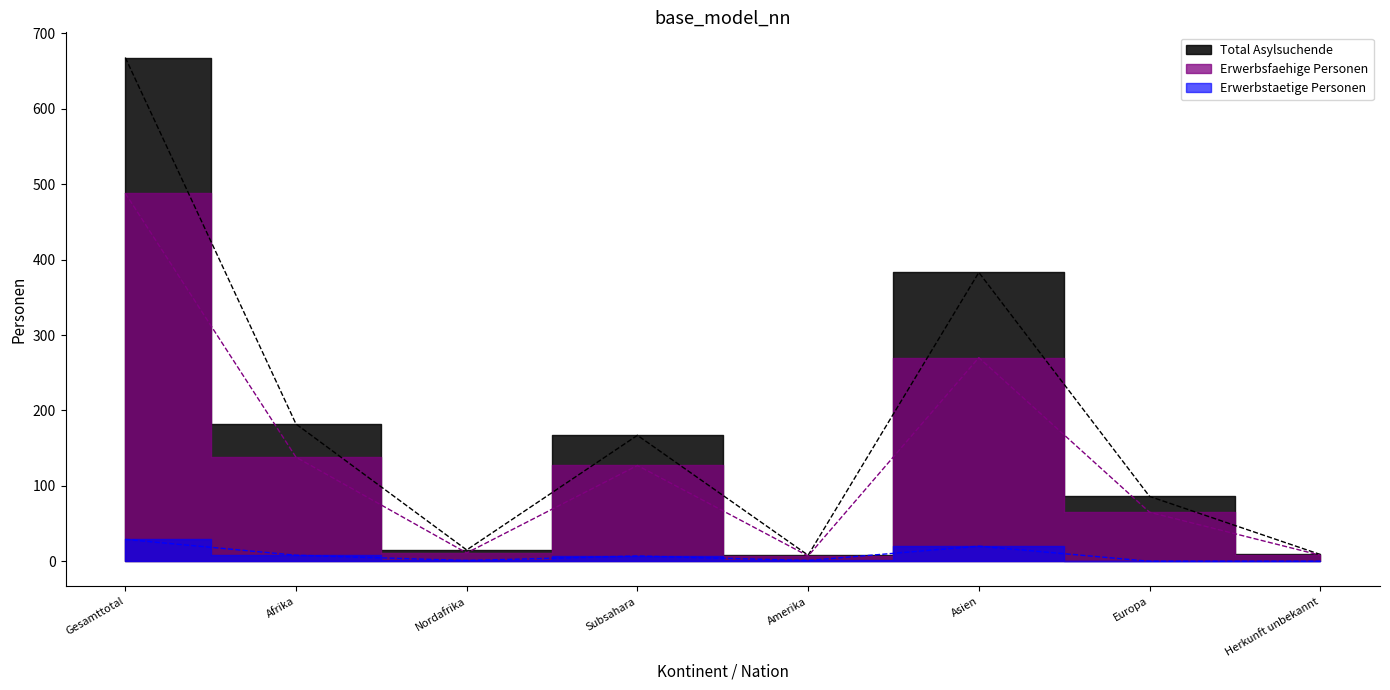

True or false: Total Asylsuchende and Erwerbsfaehige Personen cross at least once.

False